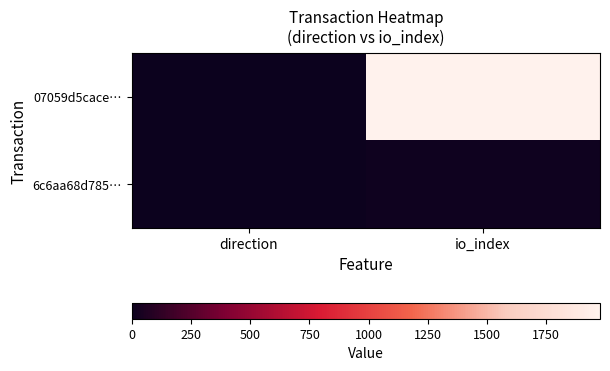

Reading right to left, list all the values displayed in this chart.

07059d5cace…: io_index=1977	direction=-1
6c6aa68d785…: io_index=10	direction=1